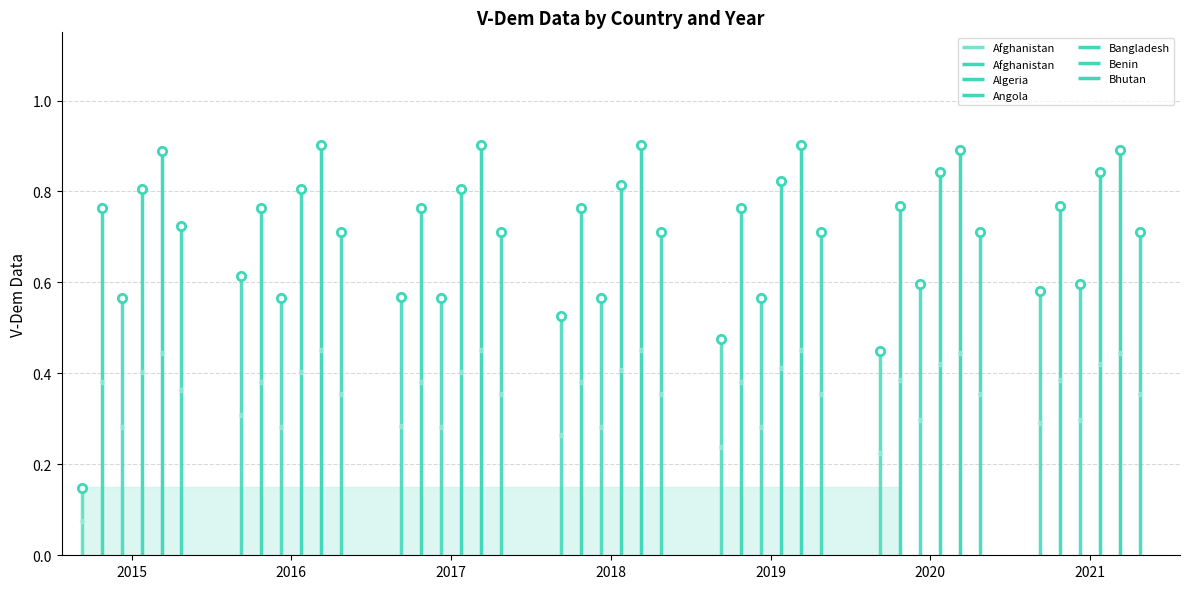

Rank the series at 2017 from highest to lowest value.

Benin, Bangladesh, Algeria, Bhutan, Afghanistan, Angola